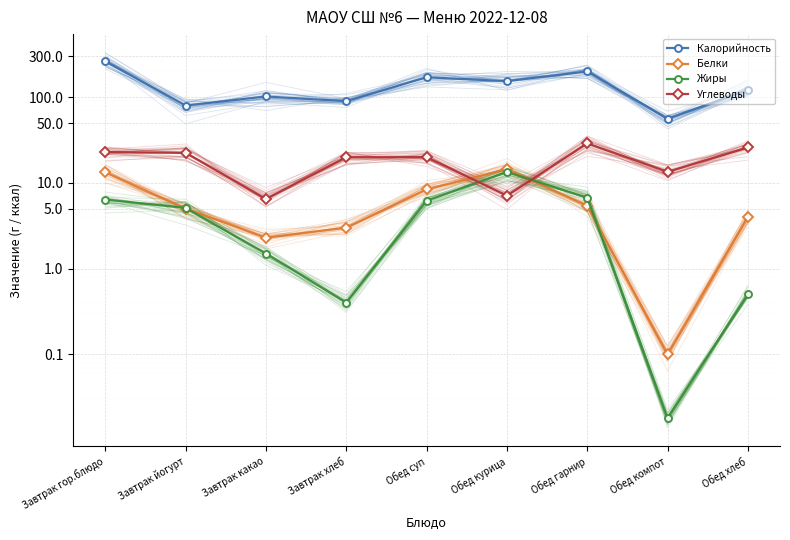

Is the value of Калорийность at Обед суп greater than the value of Жиры at Завтрак какао?

Yes